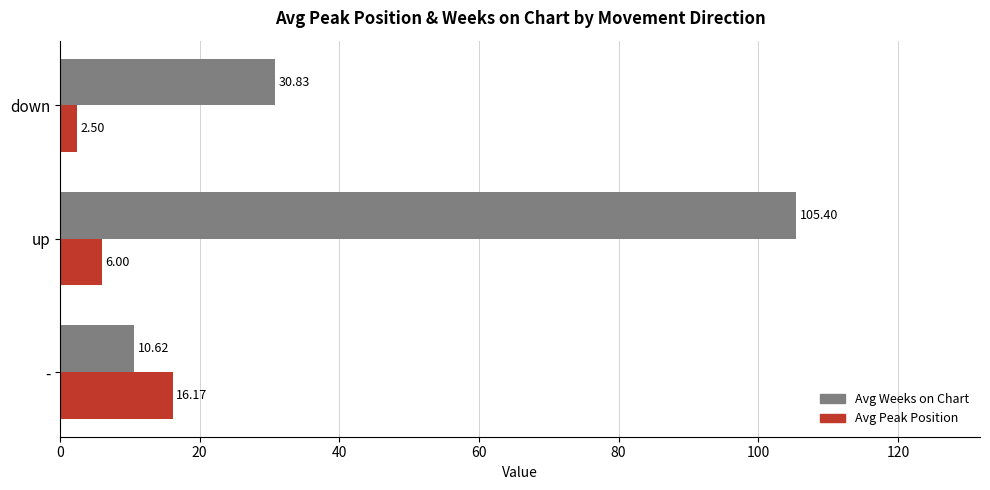

Rank the categories by Avg Weeks on Chart value from highest to lowest.

up, down, -